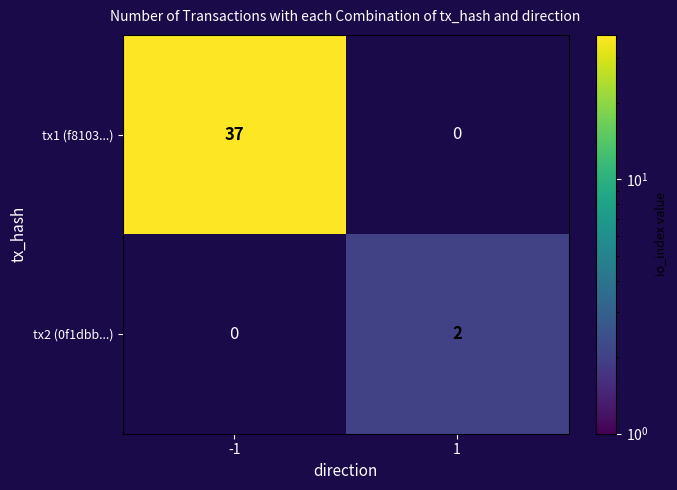

At which category does the chart reach its peak across all series?

-1